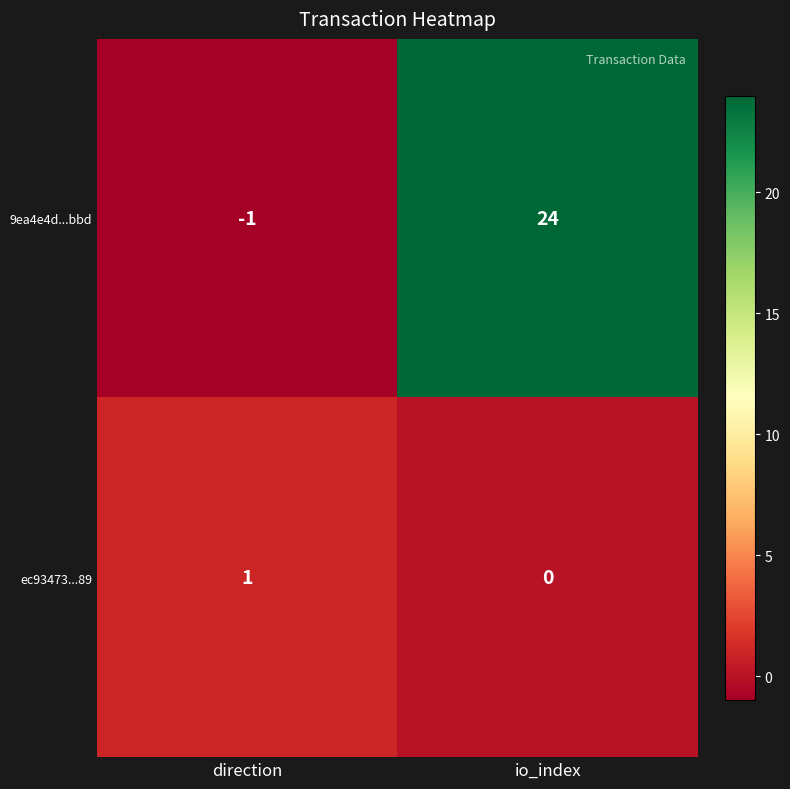

The 9ea4e4d...bbd series shows 24 at io_index. True or false?

True